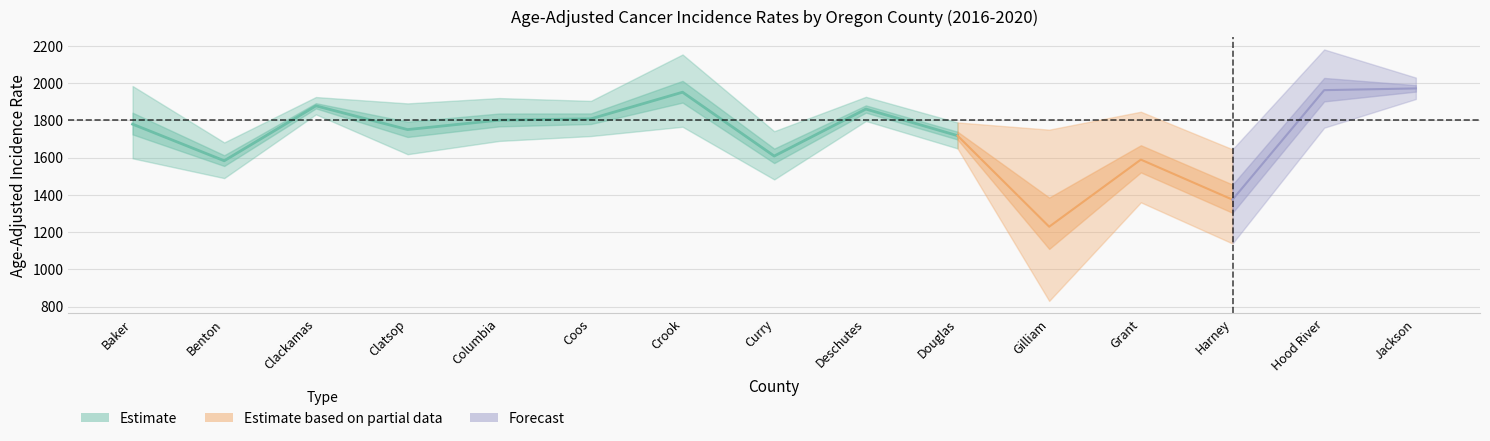

What is the label of the 3rd point from the left?

Clackamas